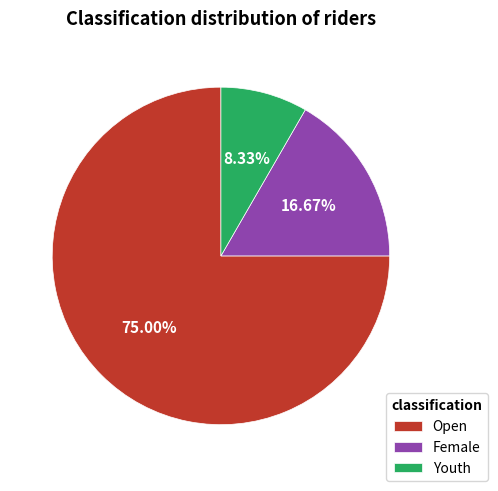

What is the ratio of the value at Youth to the value at Open?

0.1